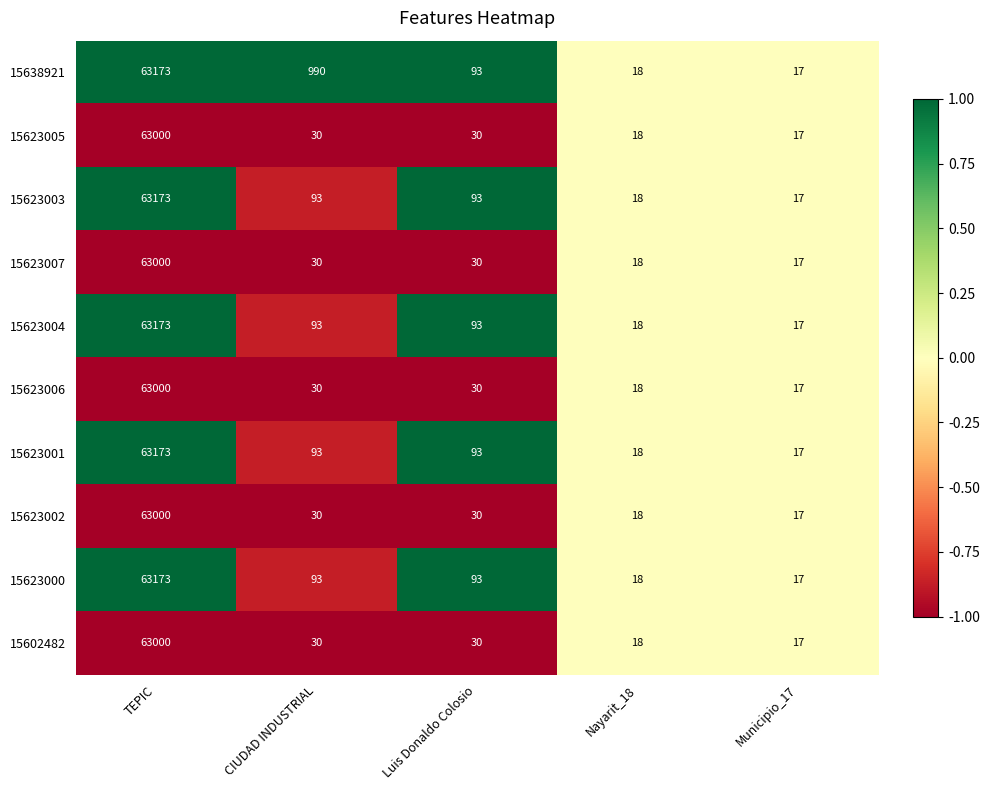

What is the minimum value shown in the chart?

17